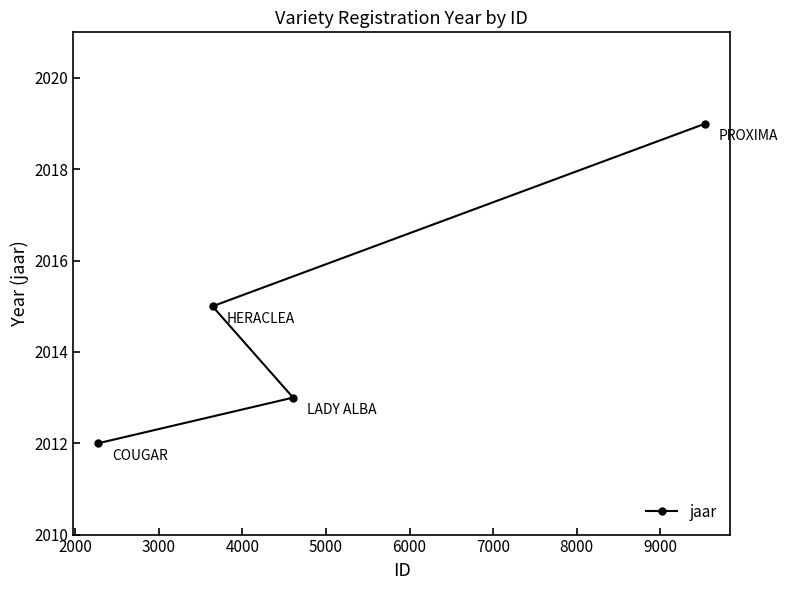

What is the minimum value shown in the chart?

2012